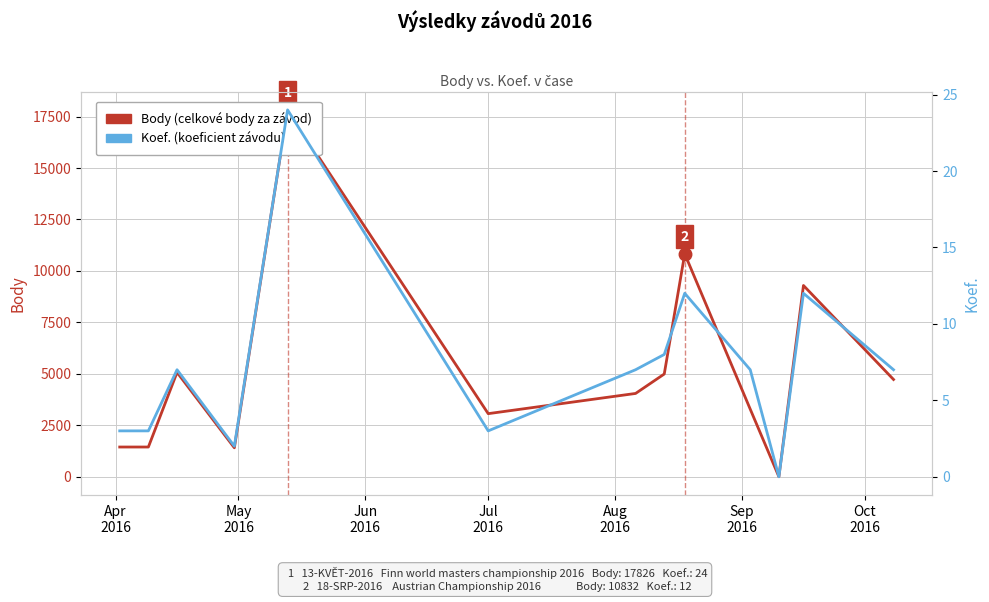

The Koef. (koeficient závodu) series shows 9 at 9. True or false?

False